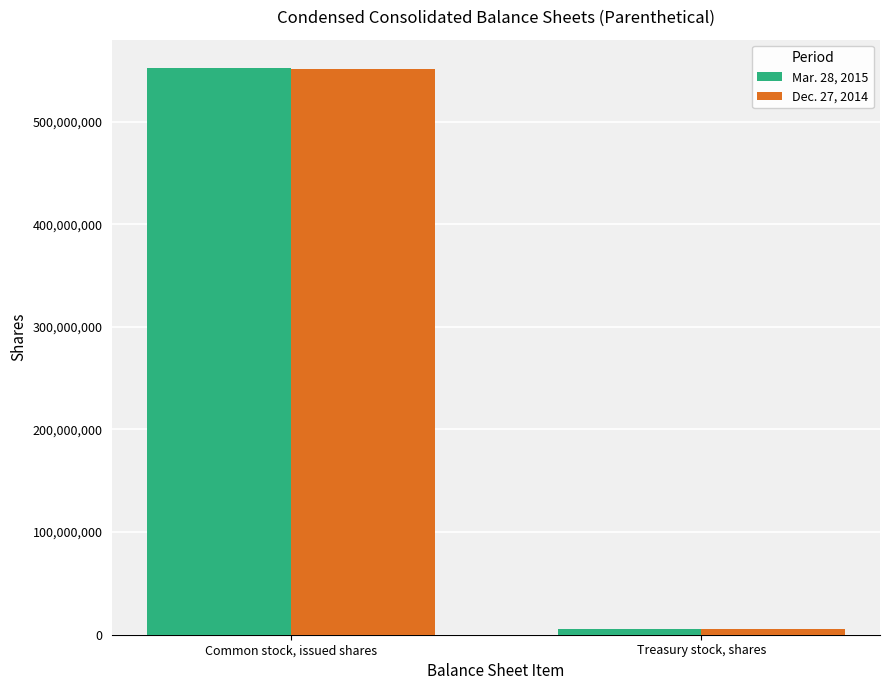

What is the maximum value for Mar. 28, 2015?

552197855